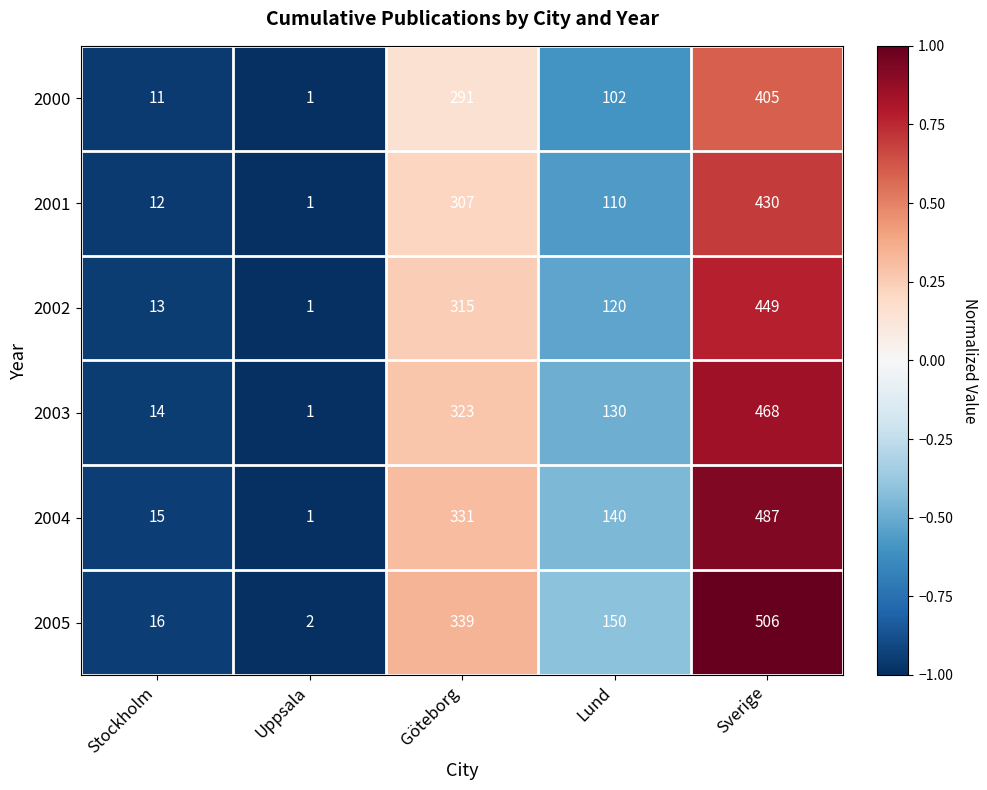

At which label does 2005 first exceed 150?

Göteborg